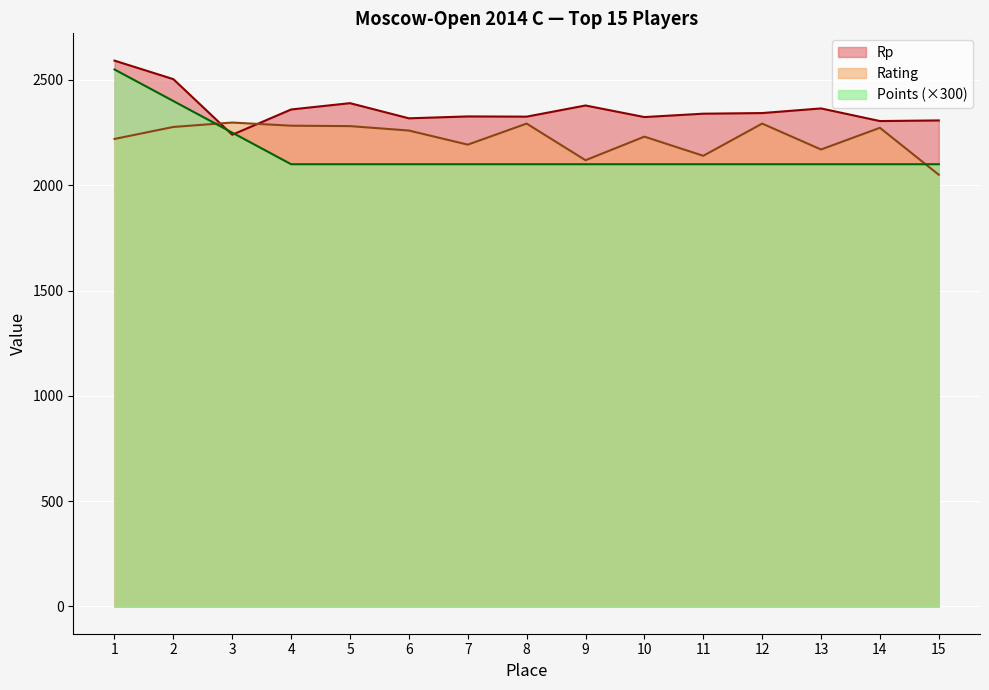

Rank the series by their average value, from highest to lowest.

Rp, Rating, Points (×300)